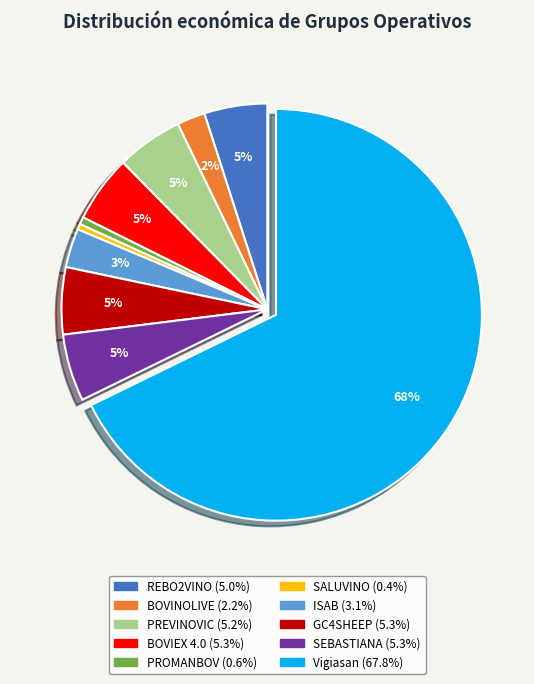

To the nearest percent, what is the combined percentage of SEBASTIANA and PREVINOVIC?

10%